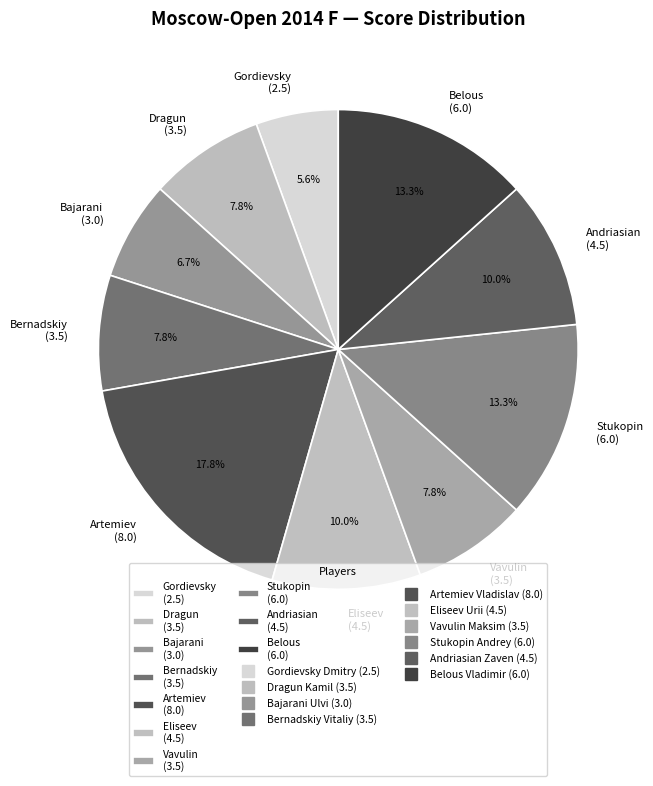

Which slice is the largest?

Artemiev (8.0)